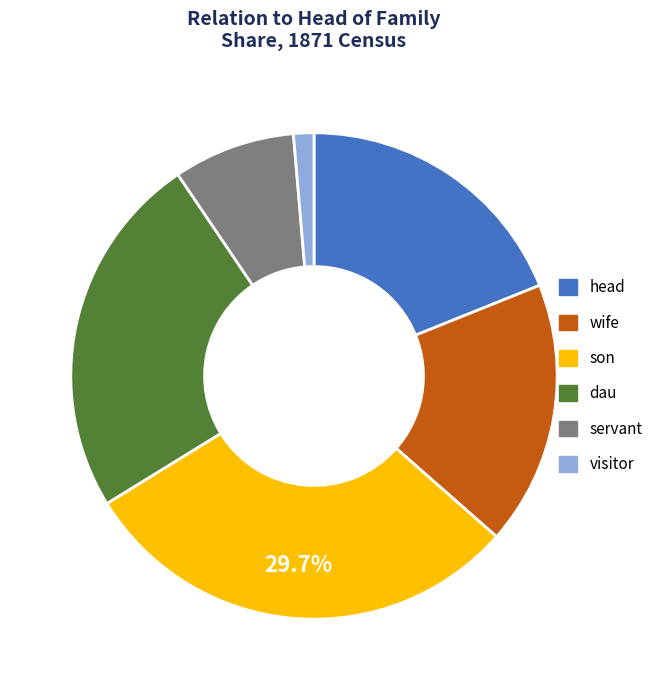

What percentage is the visitor slice, to the nearest percent?

1%